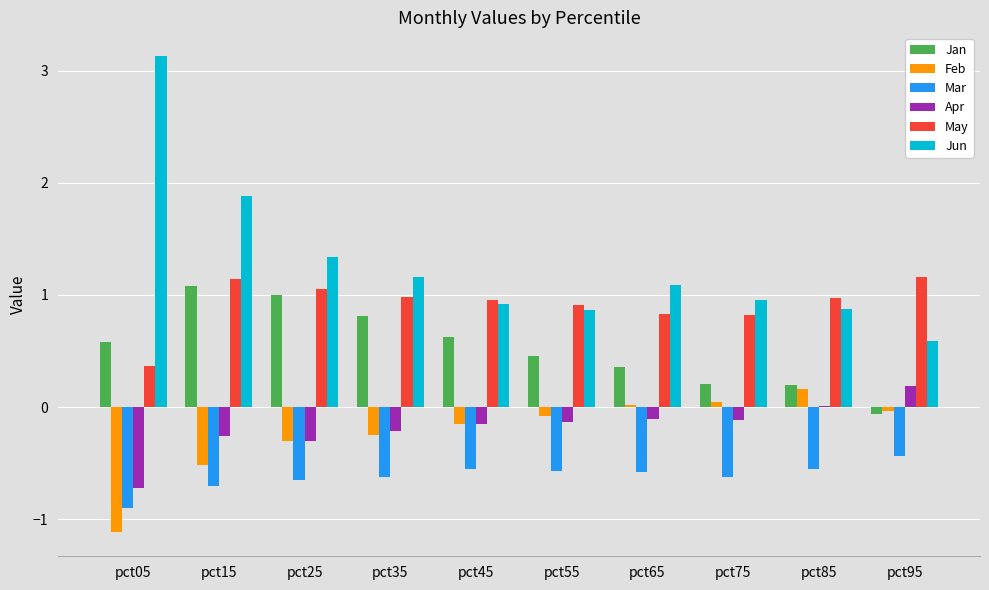

What is the spread (max minus min) of values at pct45?

1.5